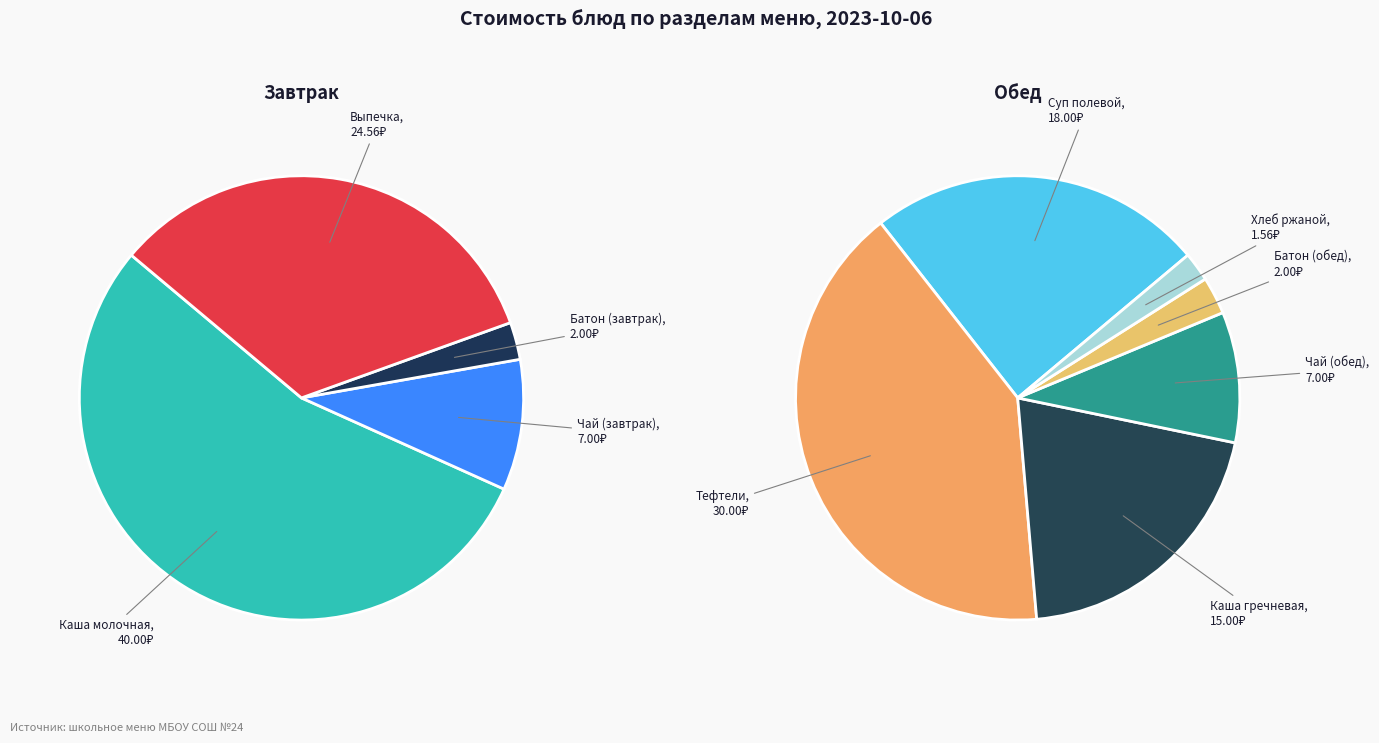

Does any single category account for the majority?

No